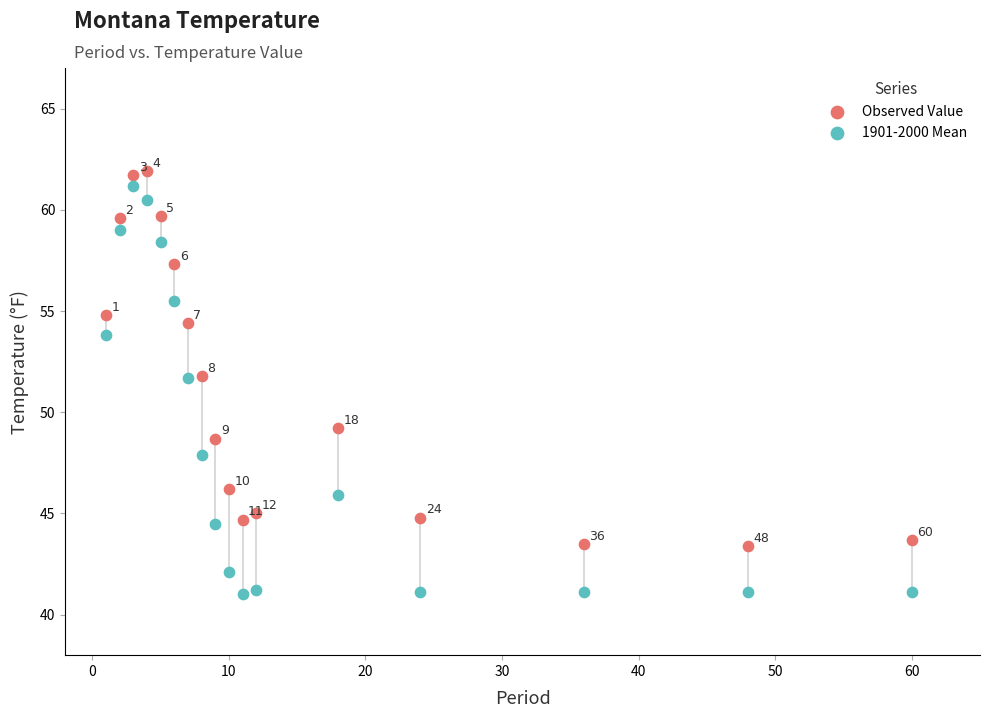

Which series reaches the maximum Y coordinate?

Observed Value